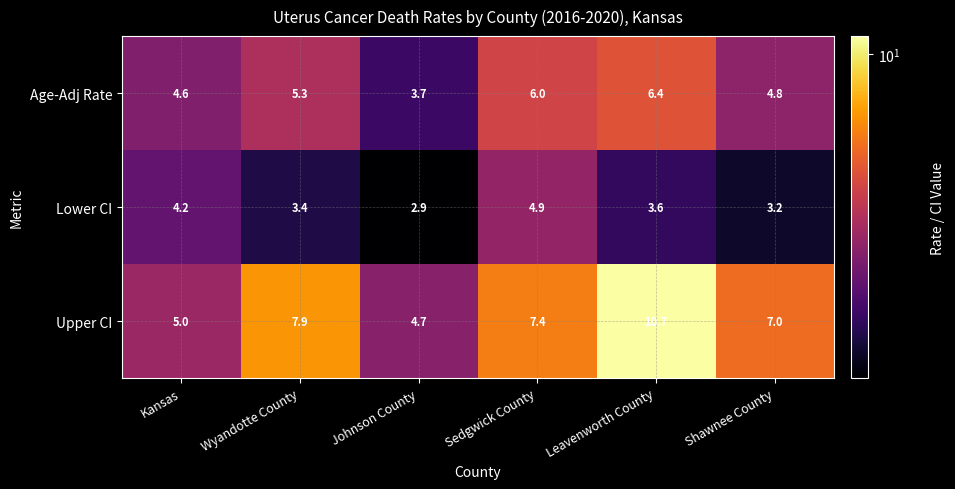

What is the sum of the Lower CI values at Wyandotte County and Leavenworth County?

7.0